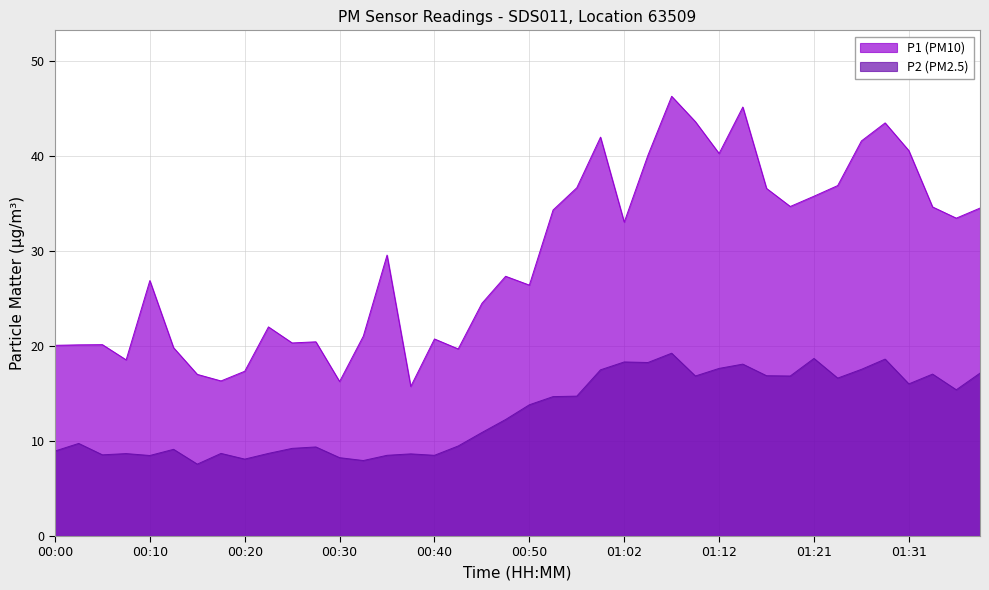

What is the difference between the P1 values at 00:08 and 01:36?

14.9